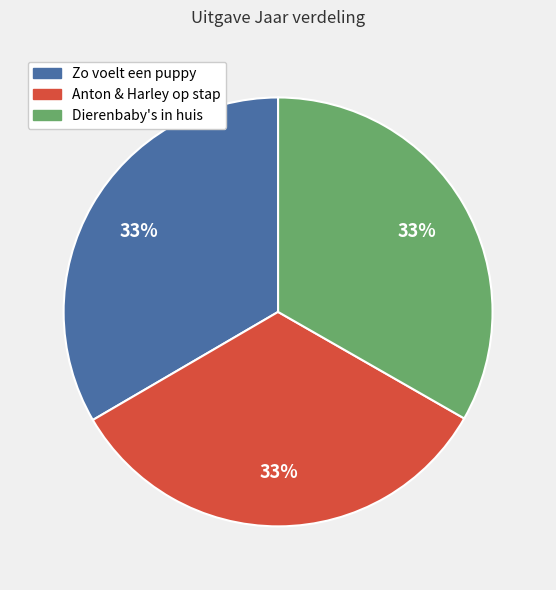

Is Zo voelt een puppy the majority of the pie?

No